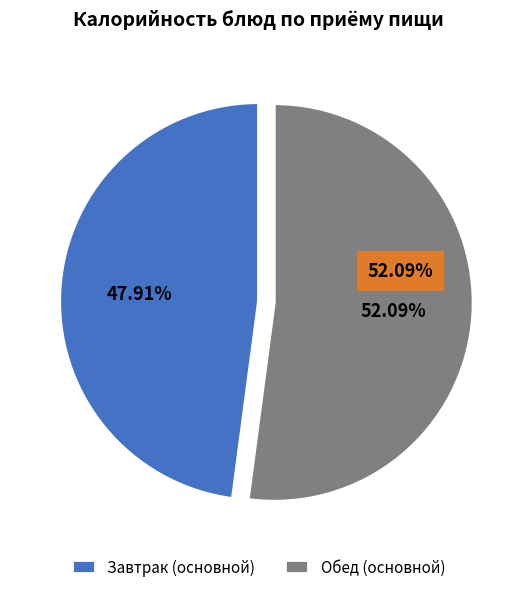

Approximately how many times larger is the value at Обед (основной) compared to Завтрак (основной)?

1.1